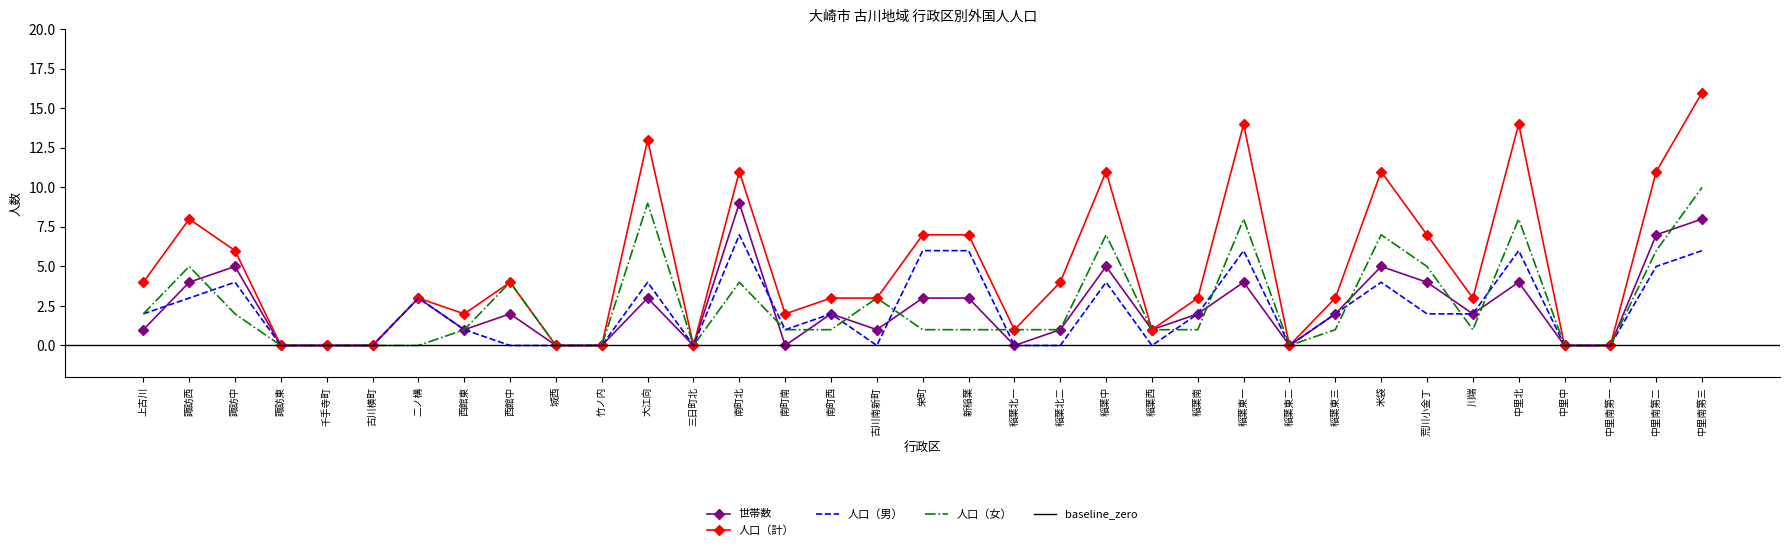

Is the value of 人口（男） at 中里南第二 greater than the value of 人口（女） at 二ノ構?

Yes